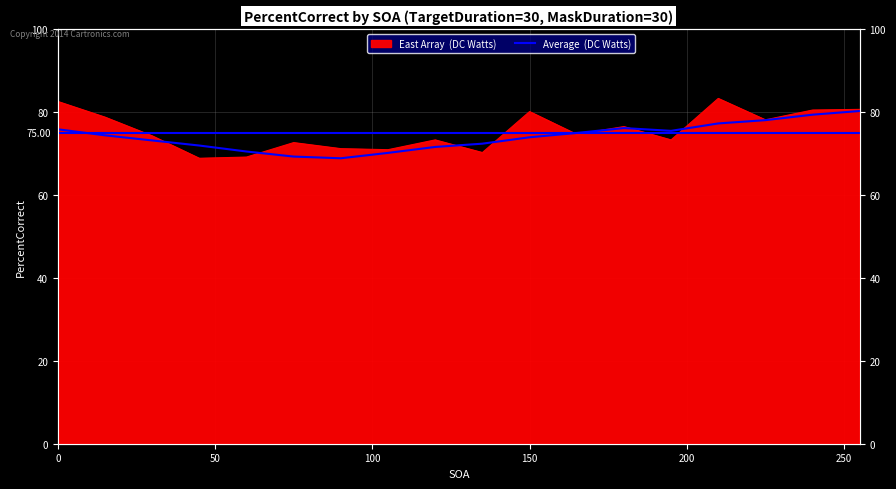

Which series ends up on top after the final intersection of Average (PercentCorrect) and PercentCorrect?

PercentCorrect